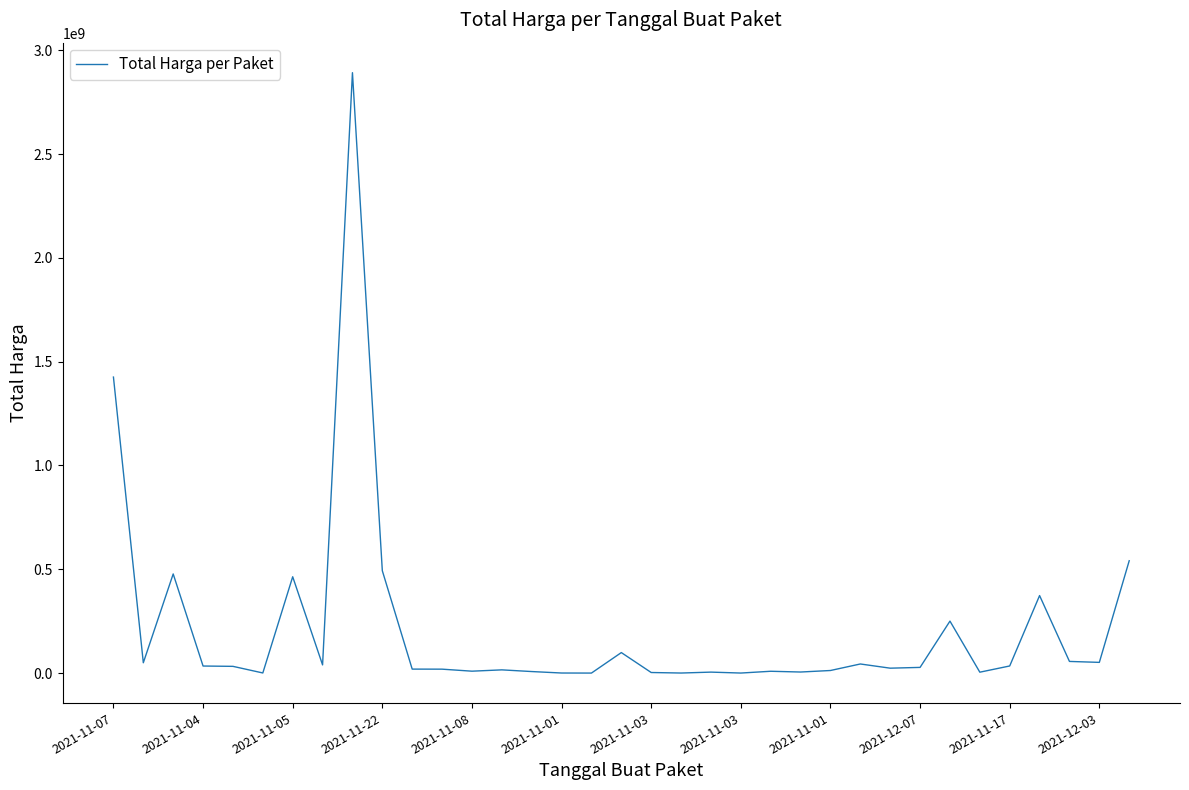

What is the greatest value displayed?

2892122000